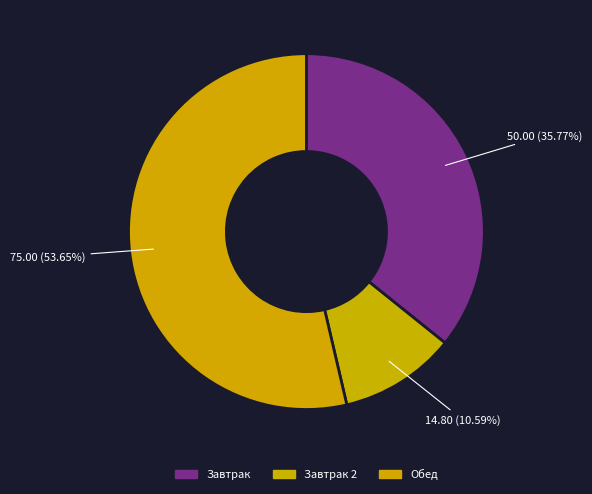

Which slice is the largest?

Обед